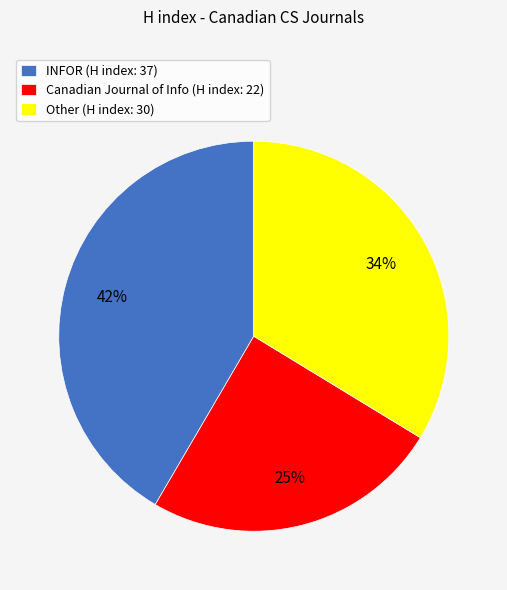

Is it true that Canadian Journal of Info (H index: 22) is 16% of the pie?

False